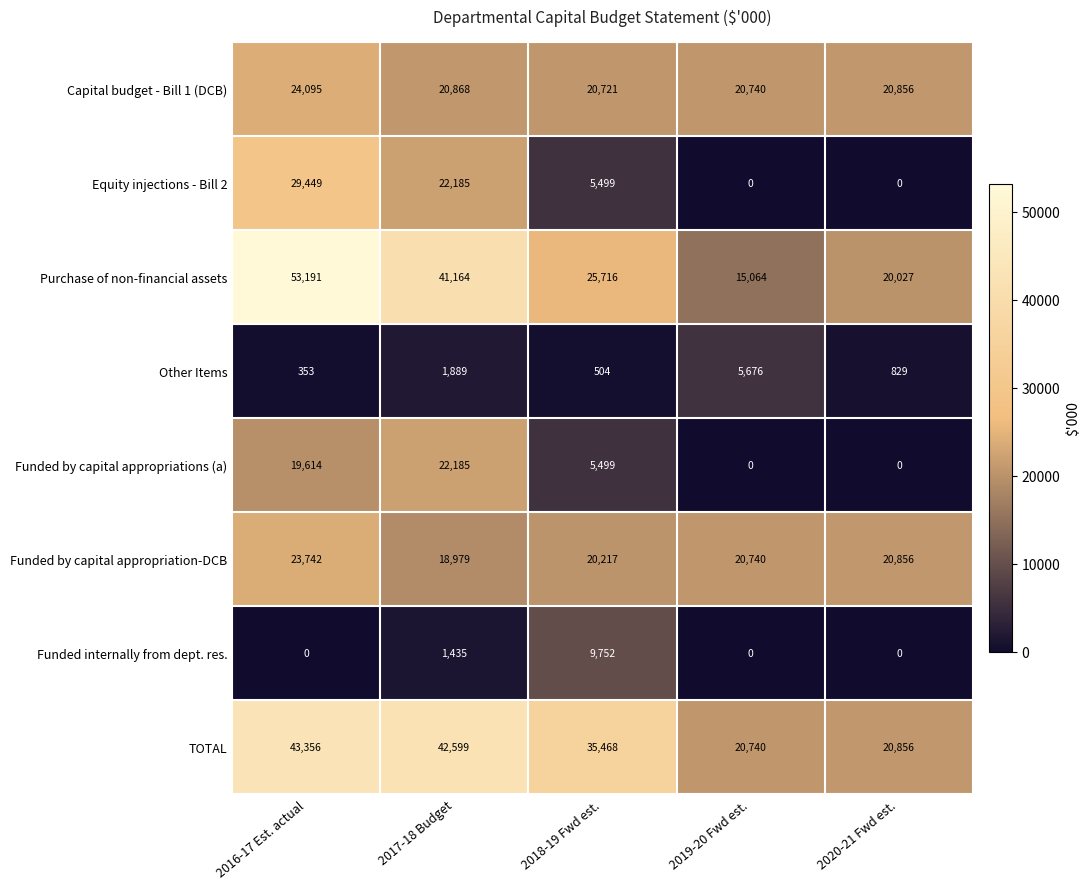

The value of Other Items at 2020-21 Fwd est. is 829. True or false?

True